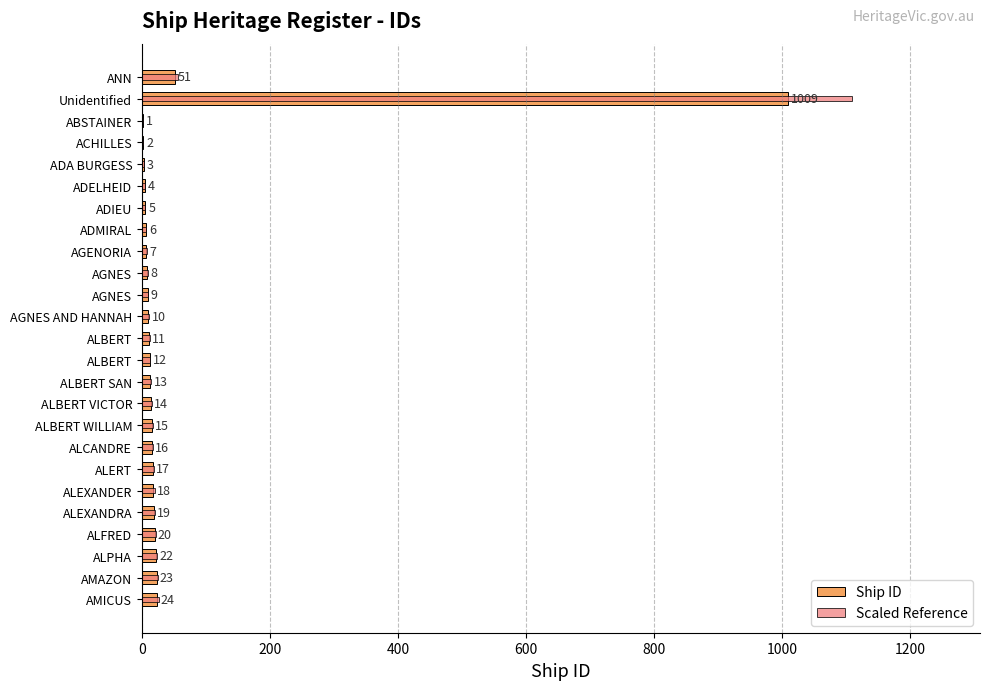

What is the sum of all Scaled Reference values?

1472.9